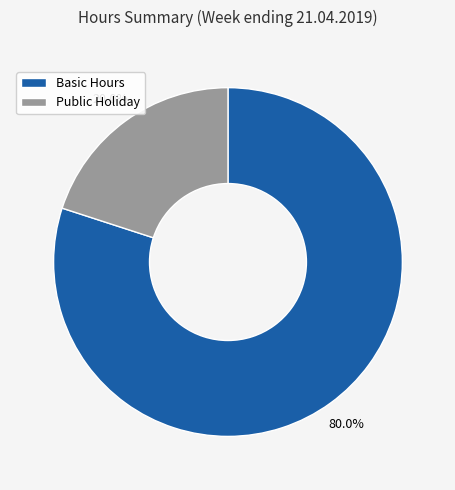

The Basic Hours slice represents 93% of the pie. True or false?

False